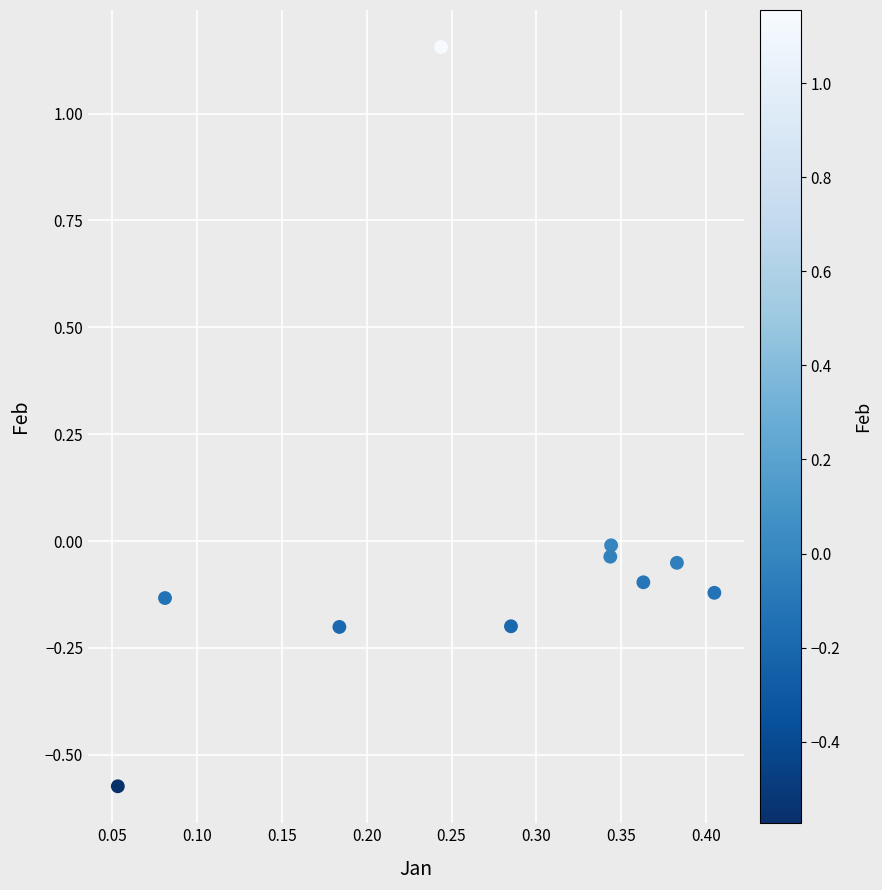

What is the average X value?

0.3